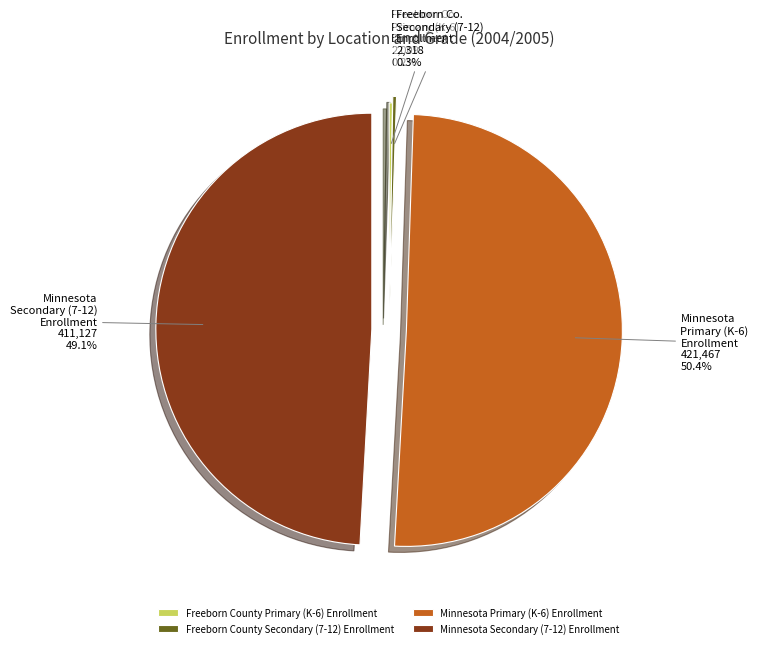

Which category has the biggest portion of the pie?

Minnesota Primary (K-6) Enrollment